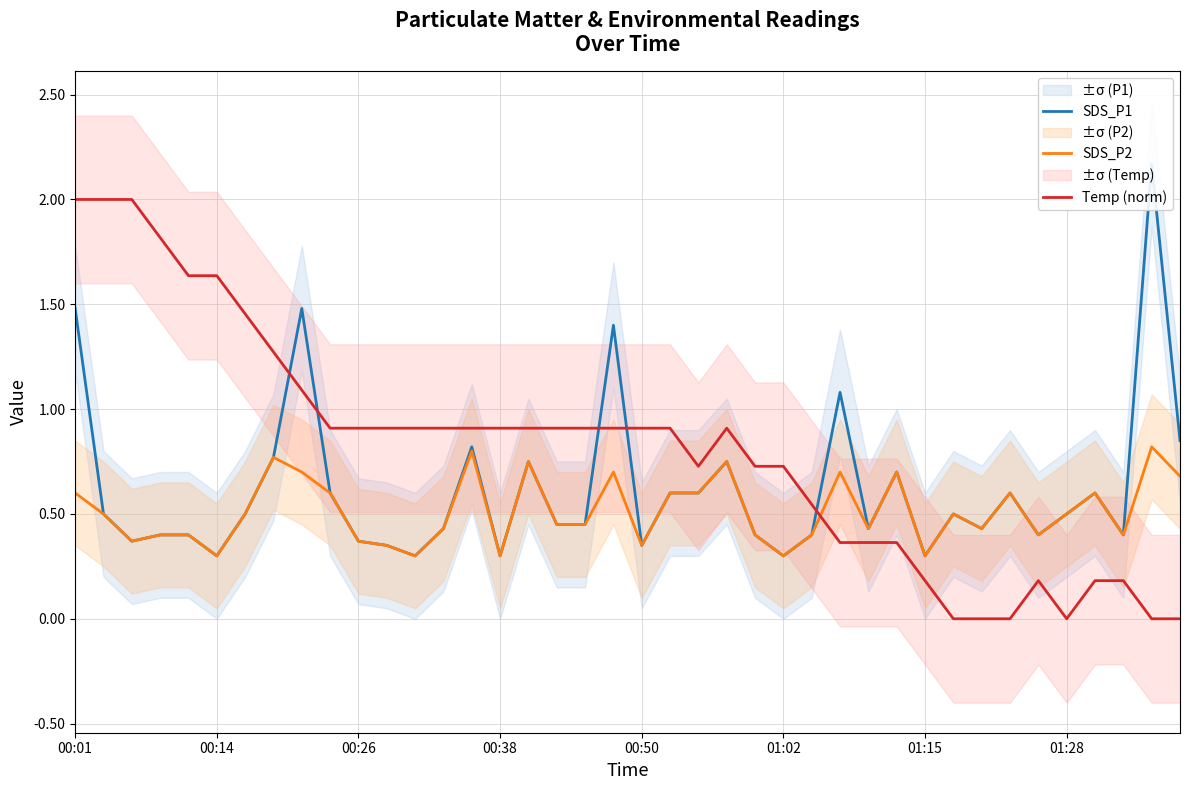

Is the value of SDS_P1 at 01:15 greater than the value of Temp (norm) at 00:26?

No